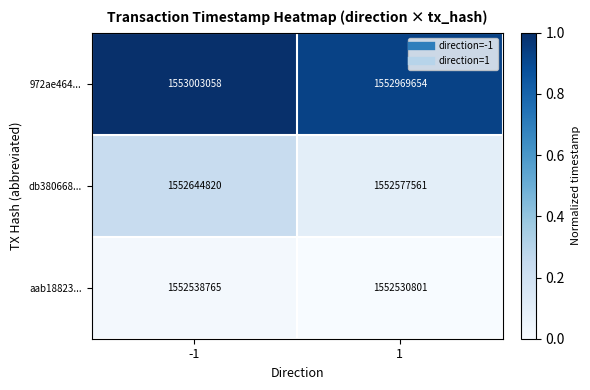

What is the highest value of the db380668... series?

1552644820